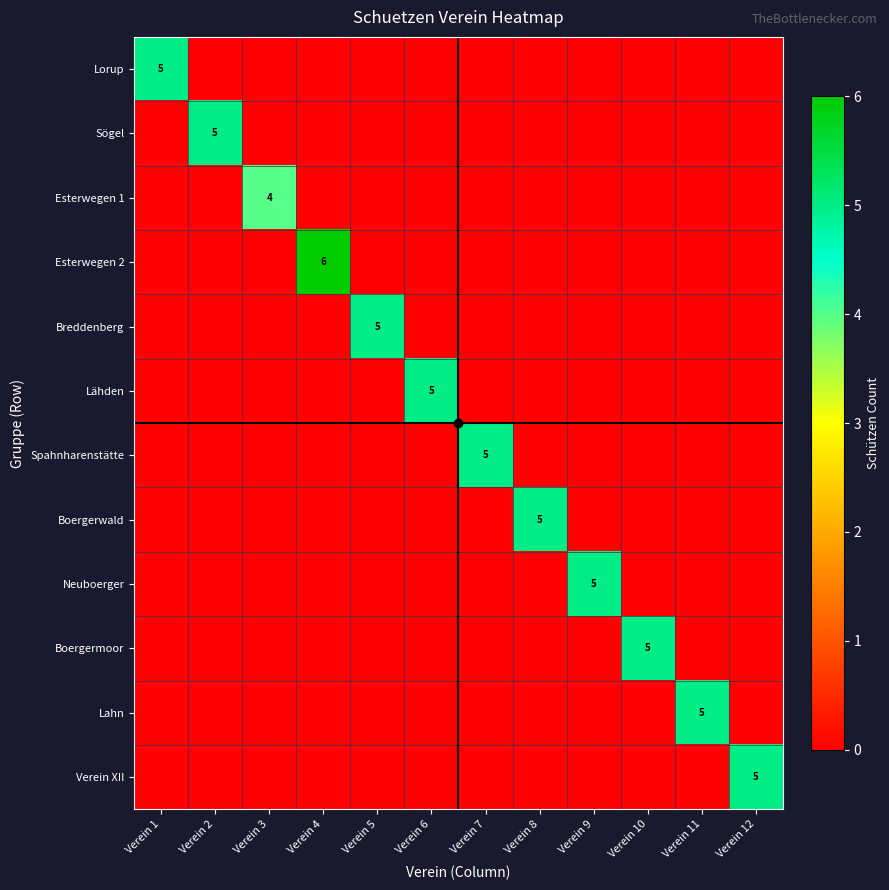

What is the spread (max minus min) of values at Verein 10?

5